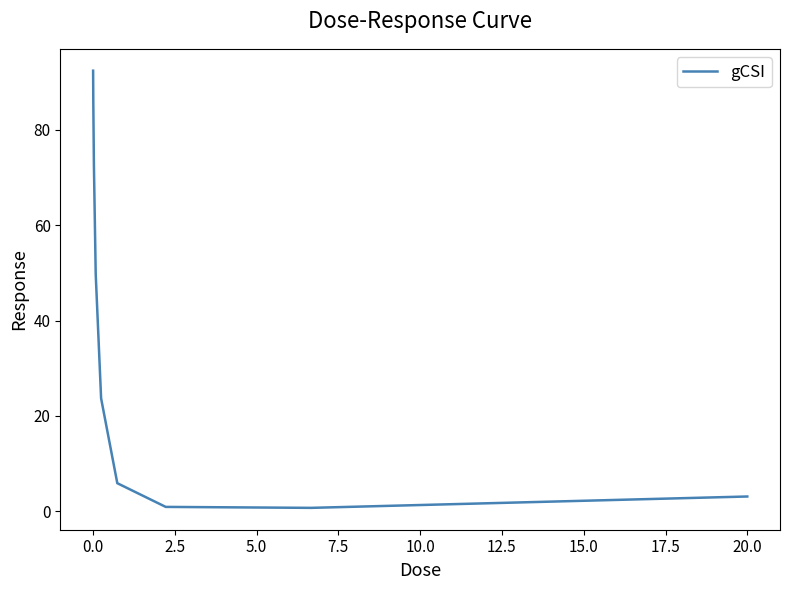

What is the difference between the maximum and minimum values?

91.7